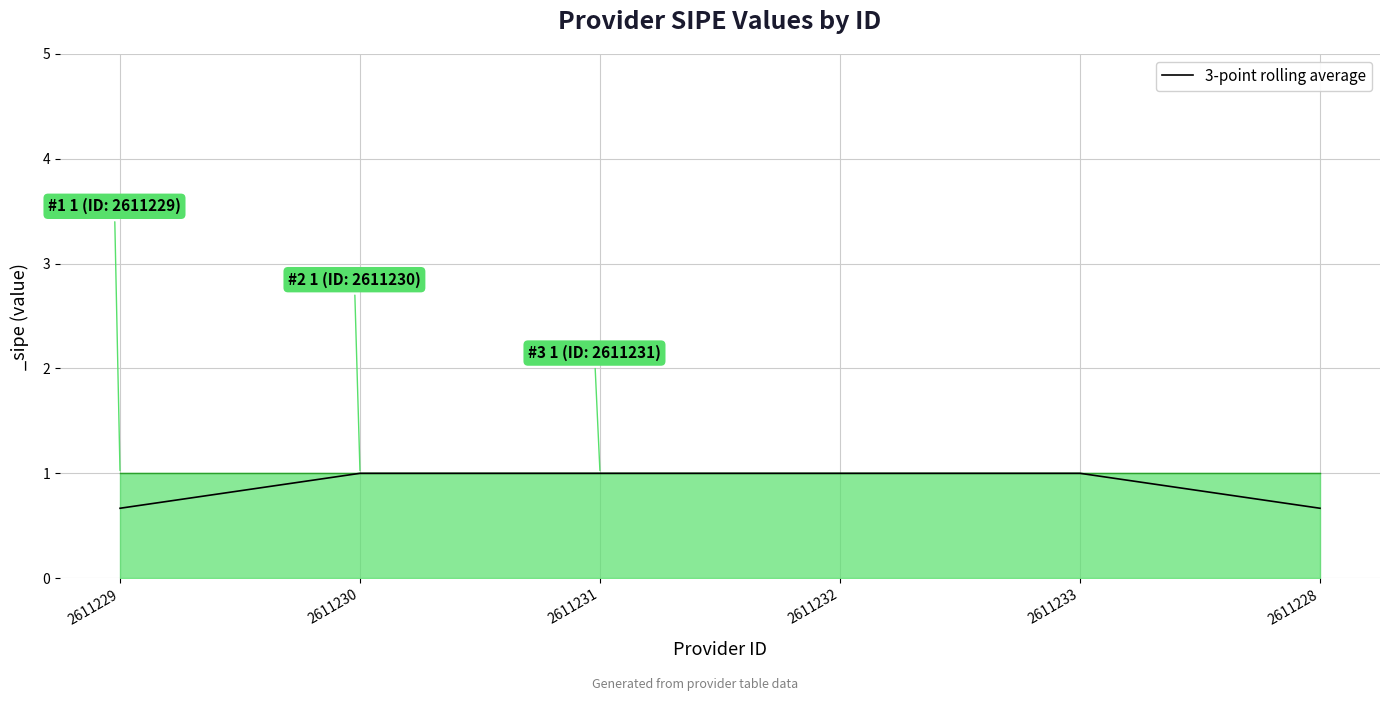

What is the sum of all values?

5.3